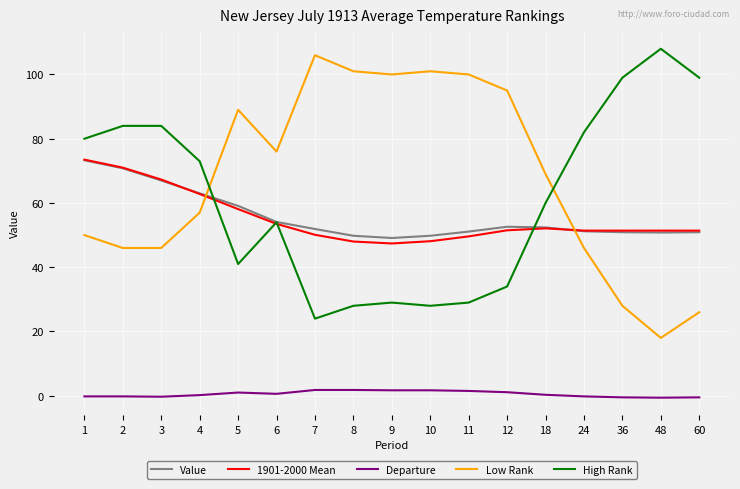

Count the number of categories in the chart.

17